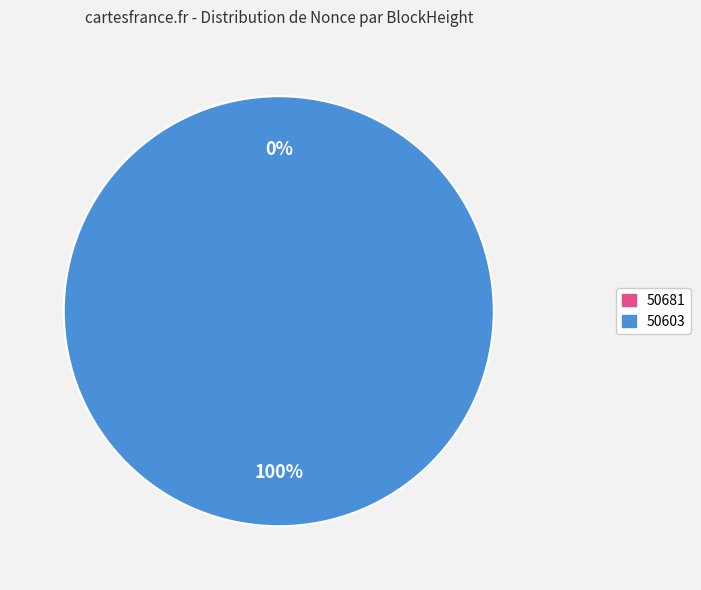

Which category has the smallest portion of the pie?

50681